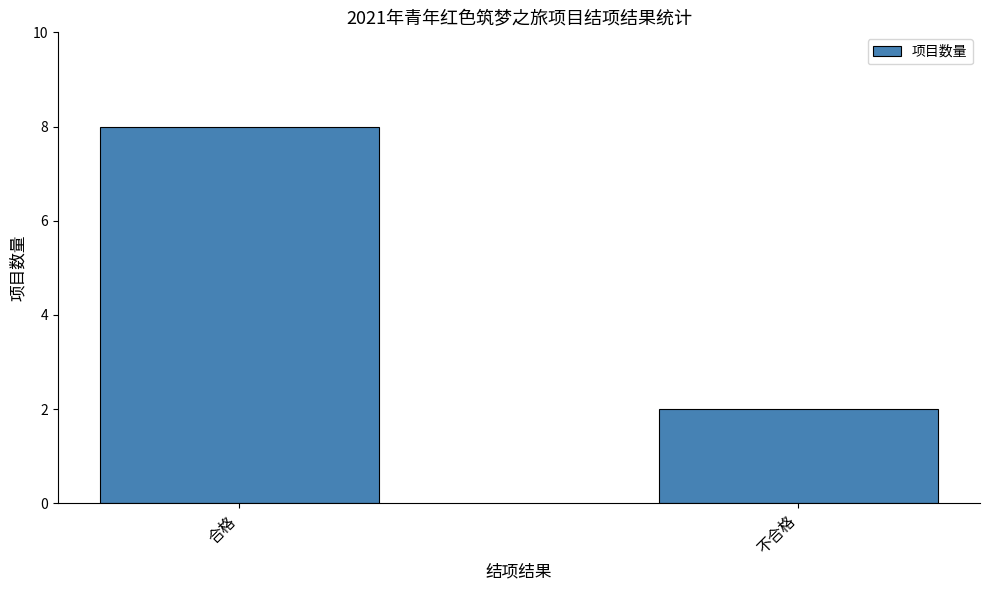

Reading left to right, extract all data points from this chart.

合格=8	不合格=2